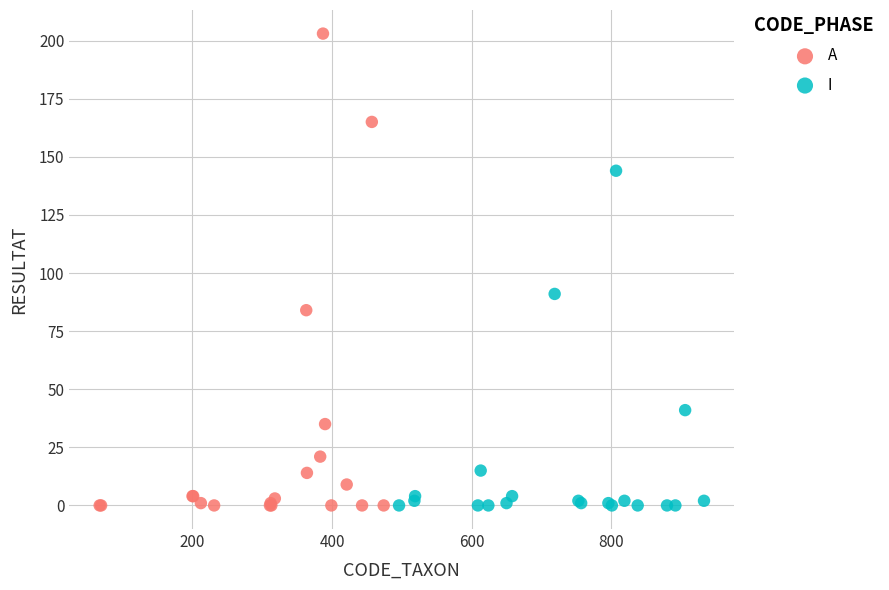

Which series reaches the maximum Y coordinate?

A